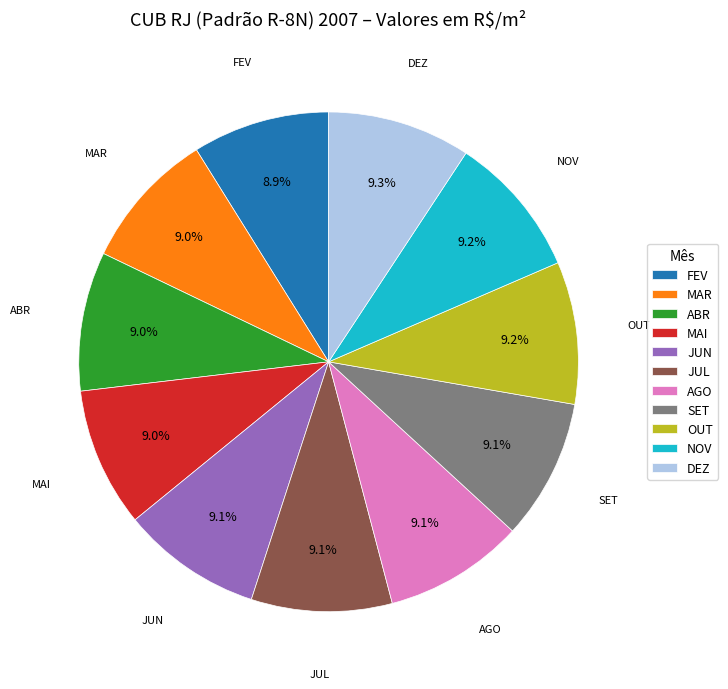

To the nearest percent, what portion does MAR represent?

9%